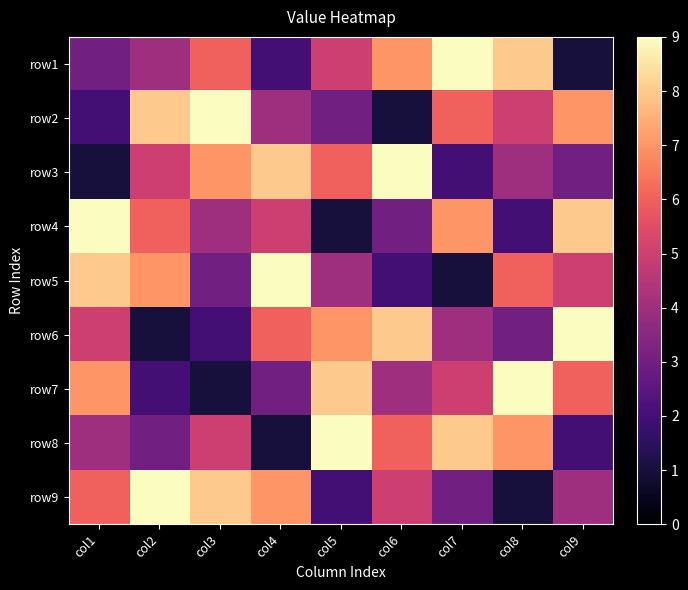

List the series in order of their peak value, highest first.

row1, row2, row3, row4, row5, row6, row7, row8, row9